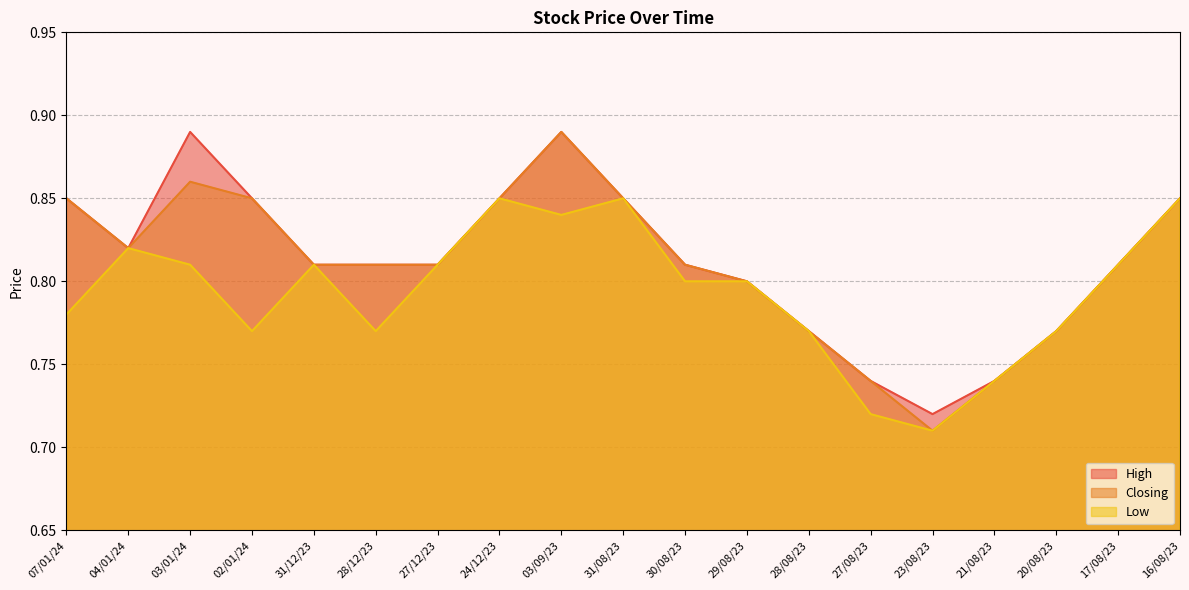

At which label is High closest to 0?

23/08/23